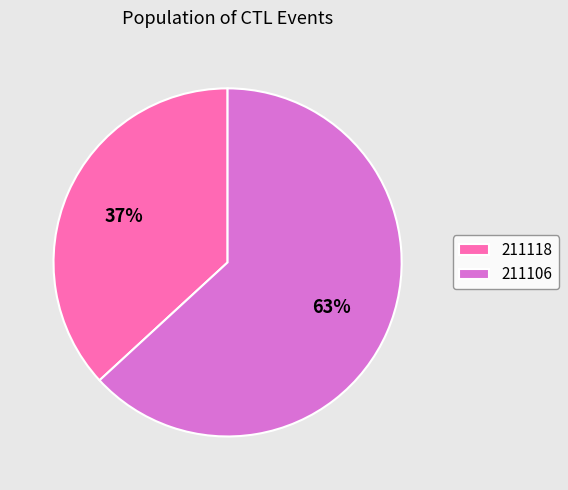

Is it true that 211106 is 63% of the pie?

True